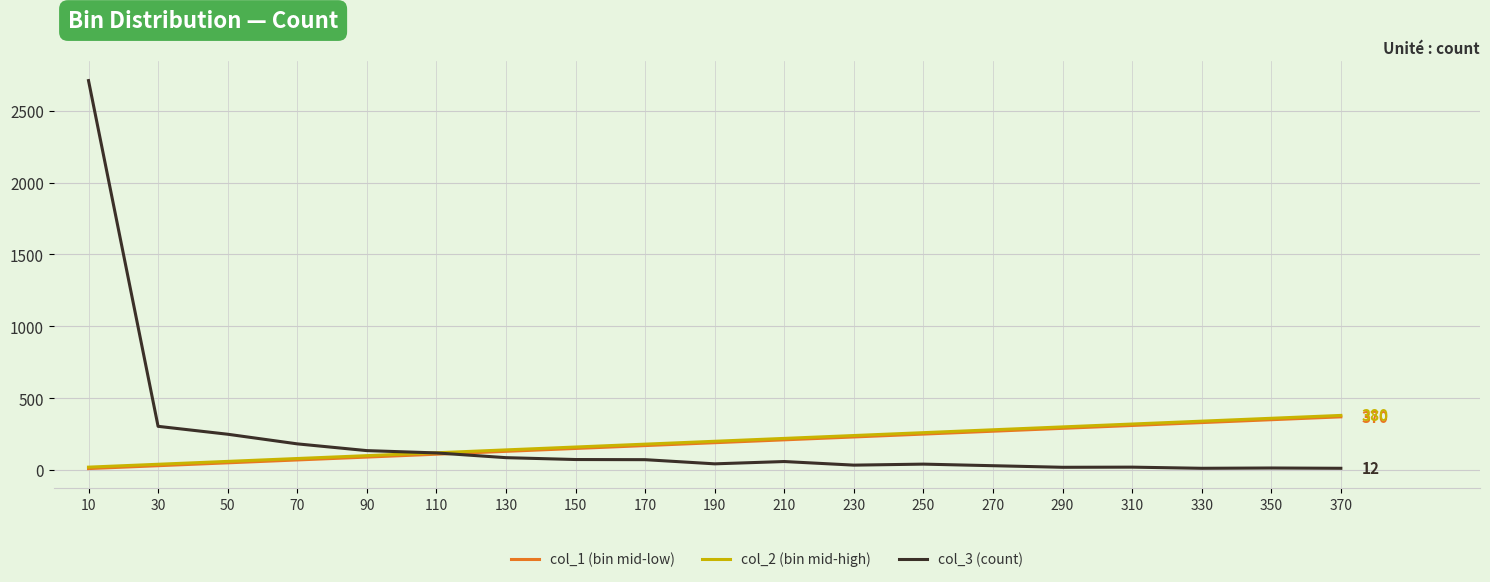

What is the average value of the col_2 (bin mid-high) series?

200